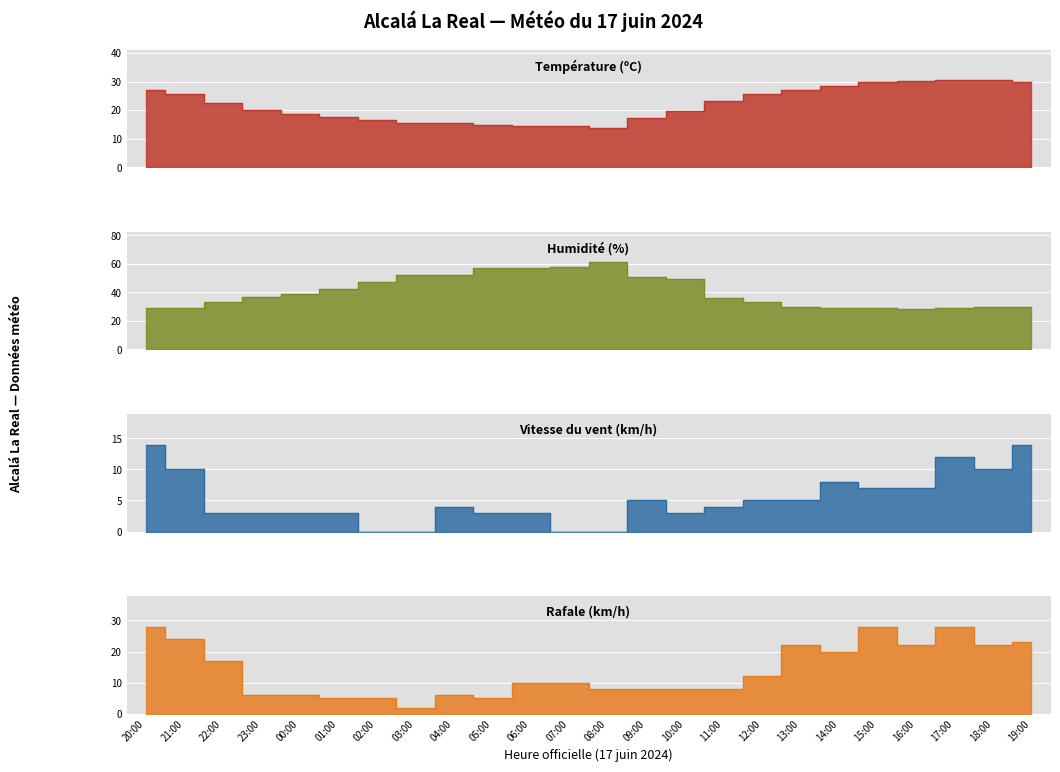

Where is the first local minimum for Vitesse du vent (km/h)?

10:00